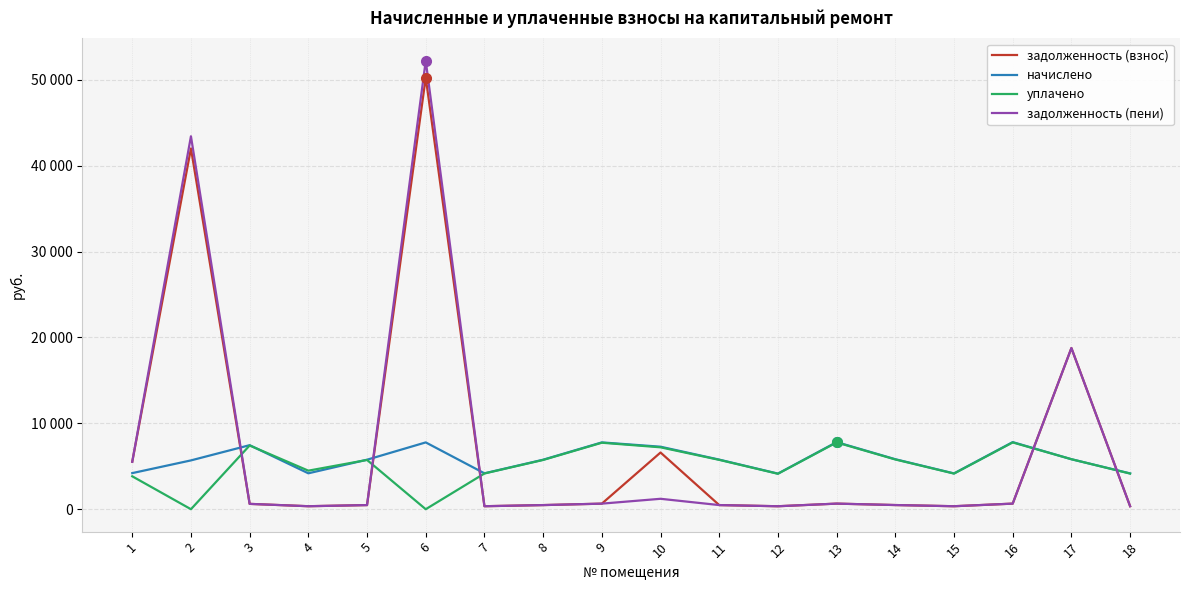

Which label corresponds to the largest value in the chart?

6